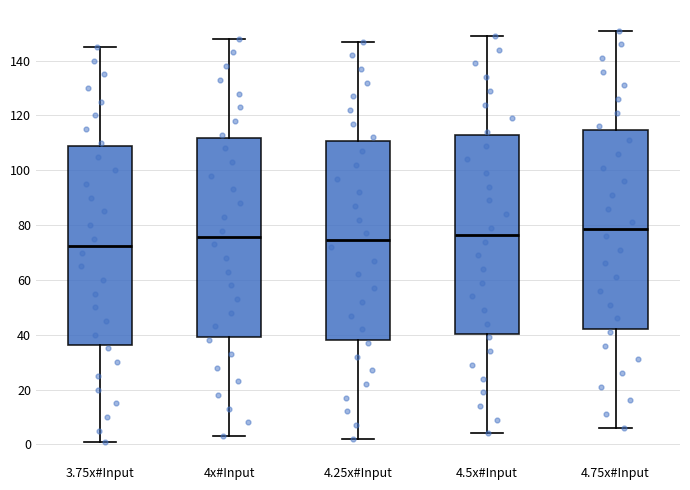

Where is the upper edge of the box for 4.25x#Input on the y-axis? The values are not printed on the chart, so give them approximately, as read against the axis.

110